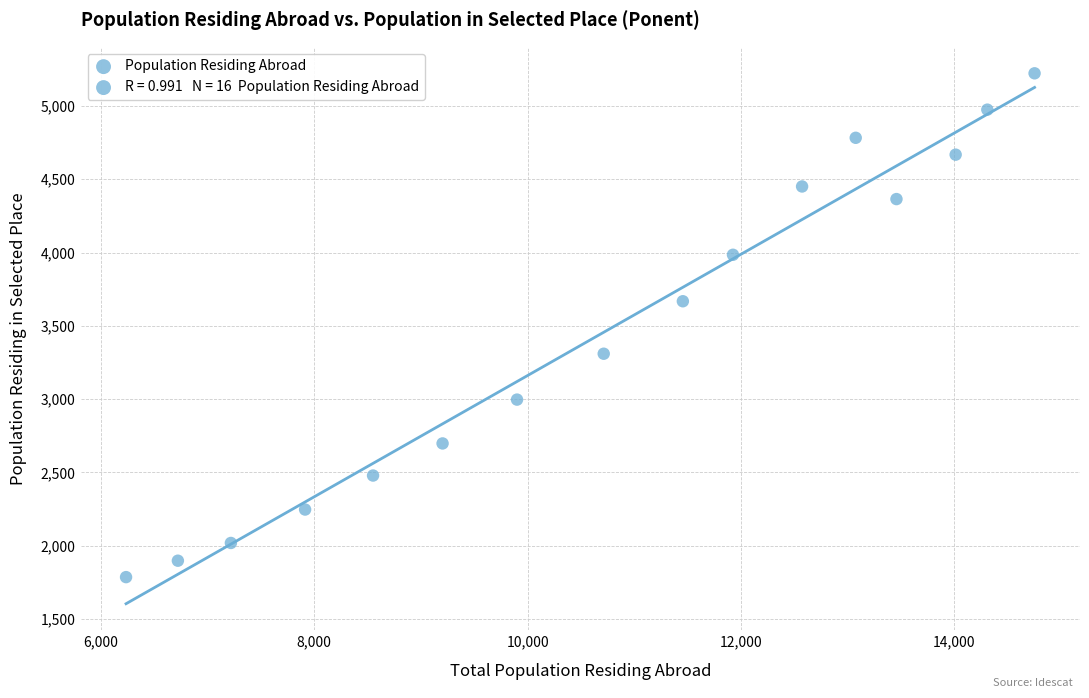

List the coordinates of all points as (Y, X) pairs, reading left to right.

(1786, 6235)  (1898, 6721)  (2019, 7218)  (2247, 7914)  (2479, 8551)  (2698, 9203)  (2997, 9901)  (3310, 10714)  (3668, 11456)  (3985, 11926)  (4451, 12574)  (4783, 13077)  (4365, 13459)  (4668, 14014)  (4975, 14311)  (5223, 14754)